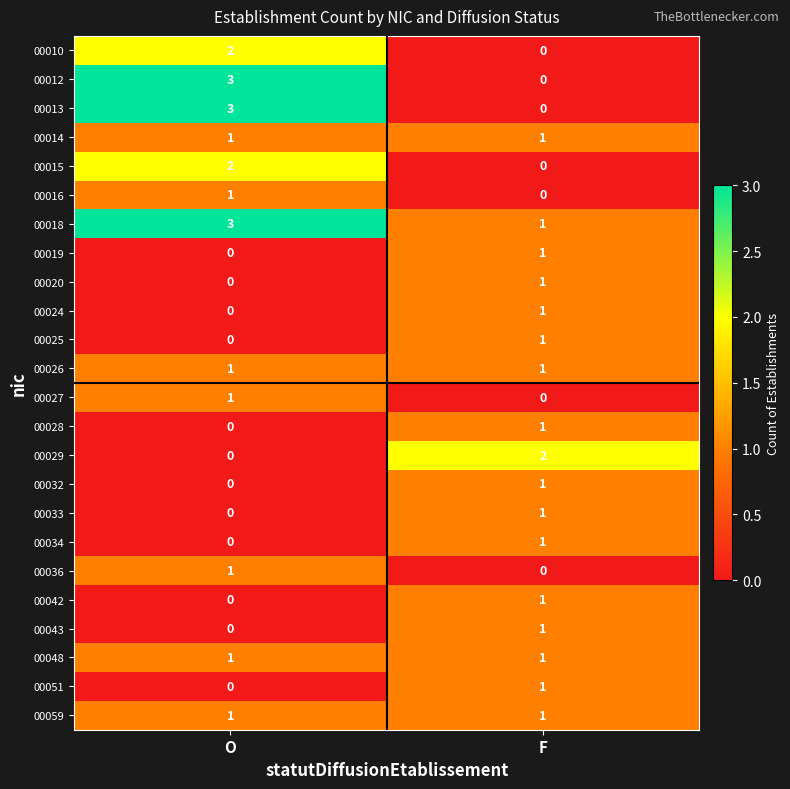

How many series are shown in this chart?

24